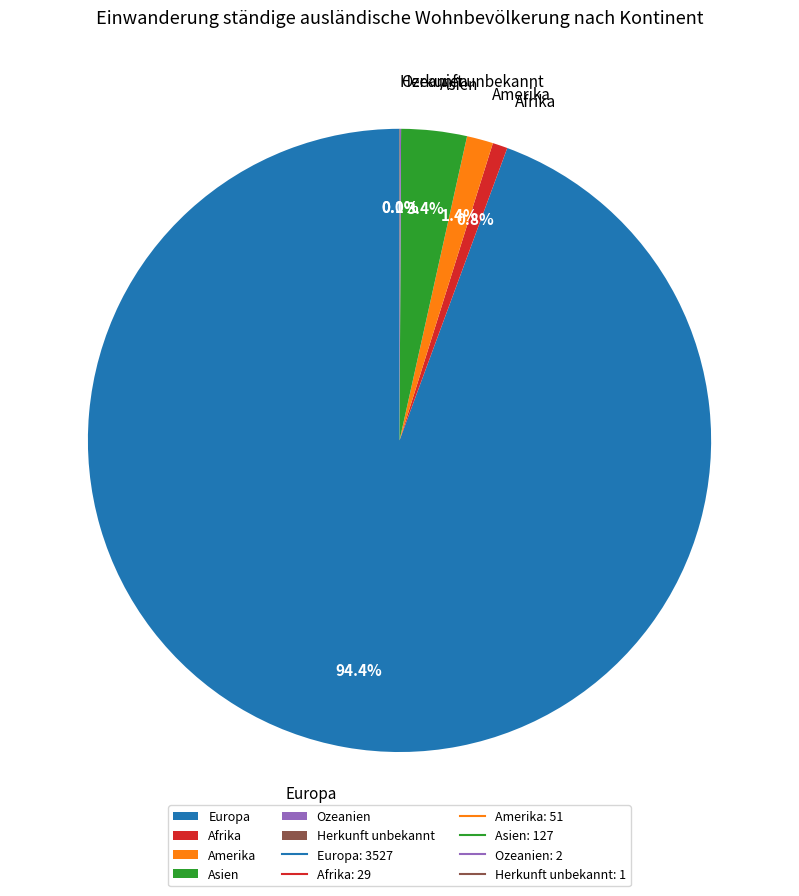

To the nearest percent, what is the difference between the Afrika and Asien slice percentages?

3%